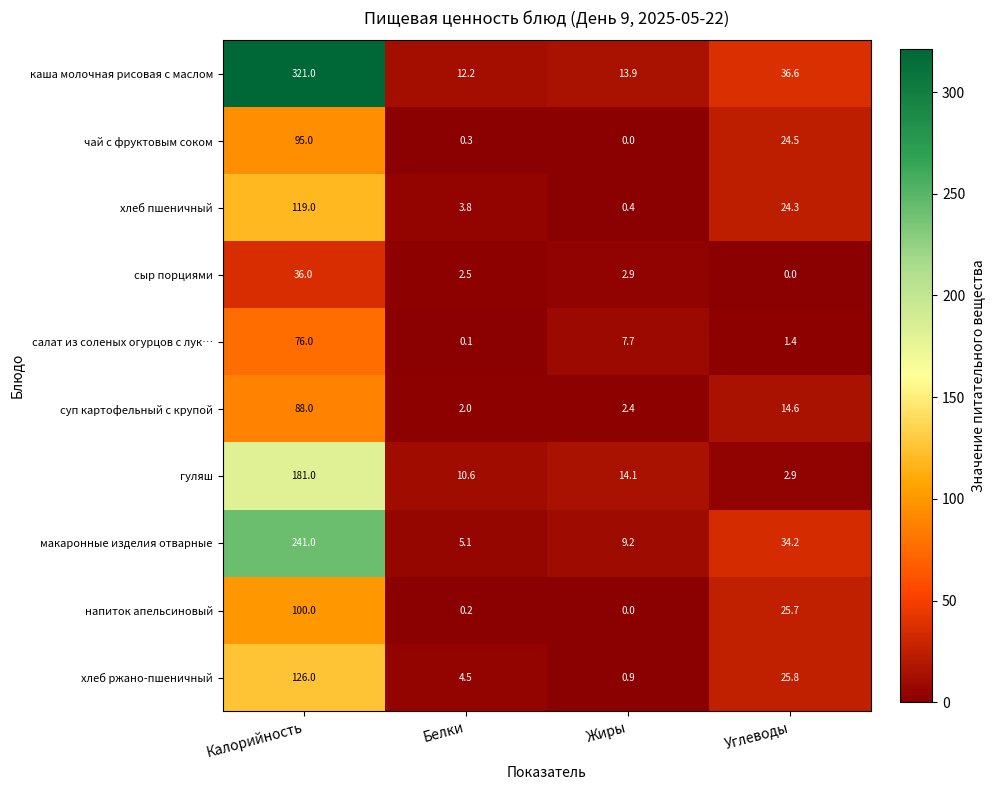

Is the value of суп картофельный с крупой at Углеводы greater than the value of салат из соленых огурцов с лук… at Углеводы?

Yes